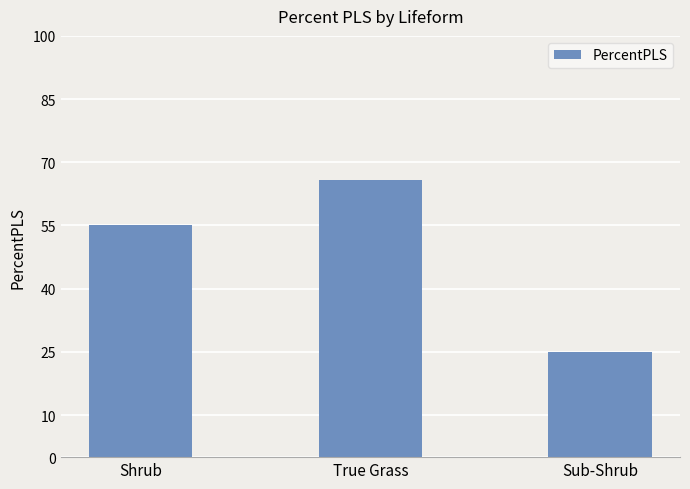

What is the sum of all values?

146.0